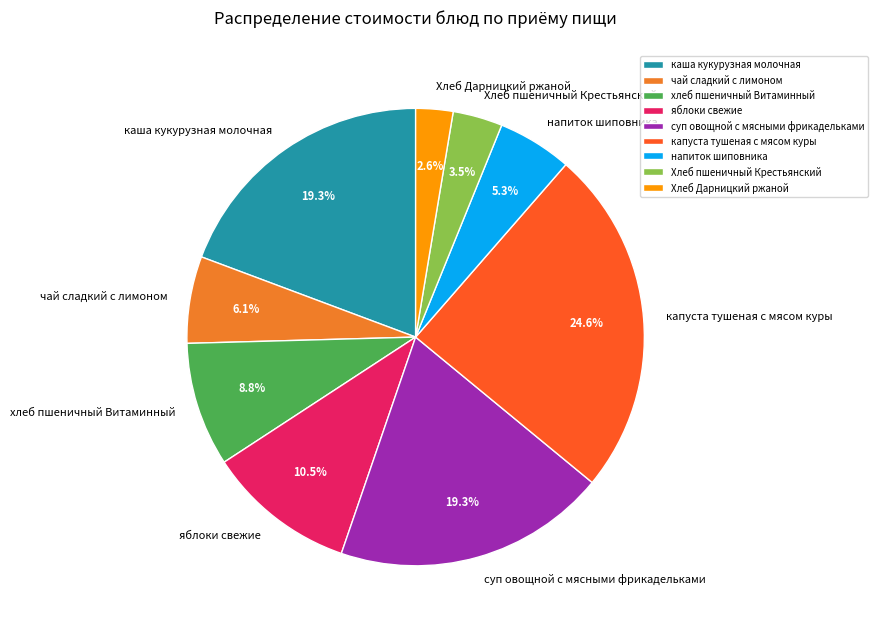

How much of the chart is everything except яблоки свежие?

89.5%